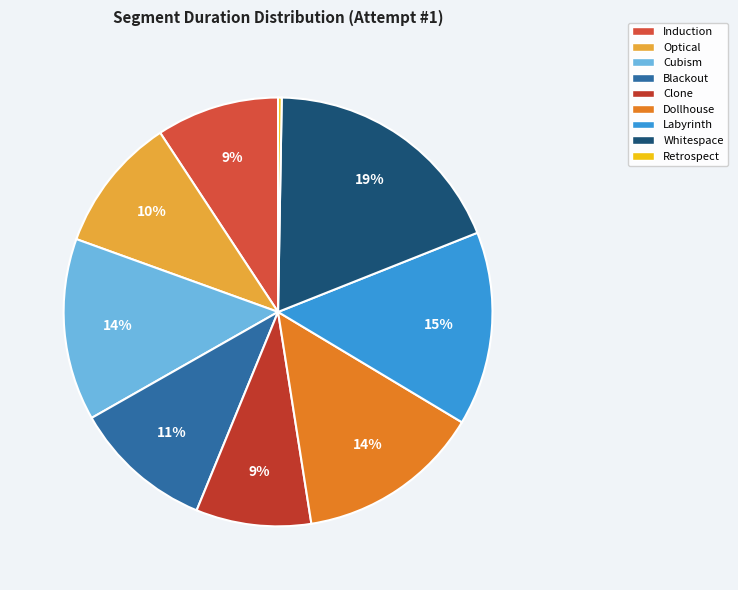

Is it true that Optical is 20% of the pie?

False